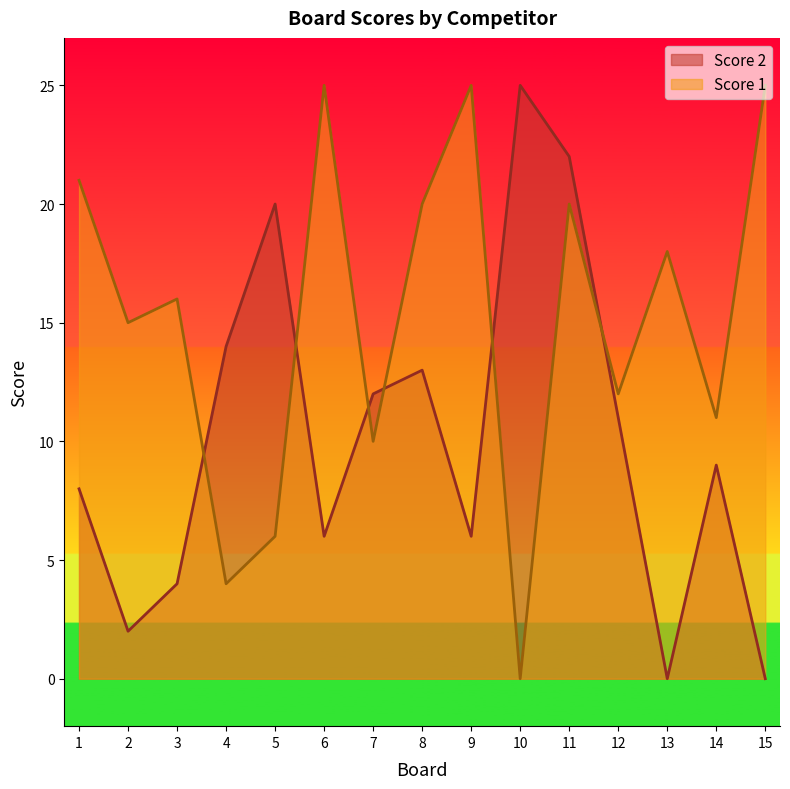

At which label does Score 2 first exceed 9?

4